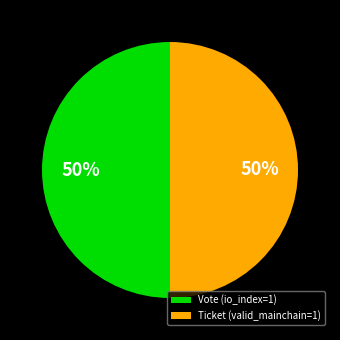

The Vote (io_index=1) slice represents 50% of the pie. True or false?

True